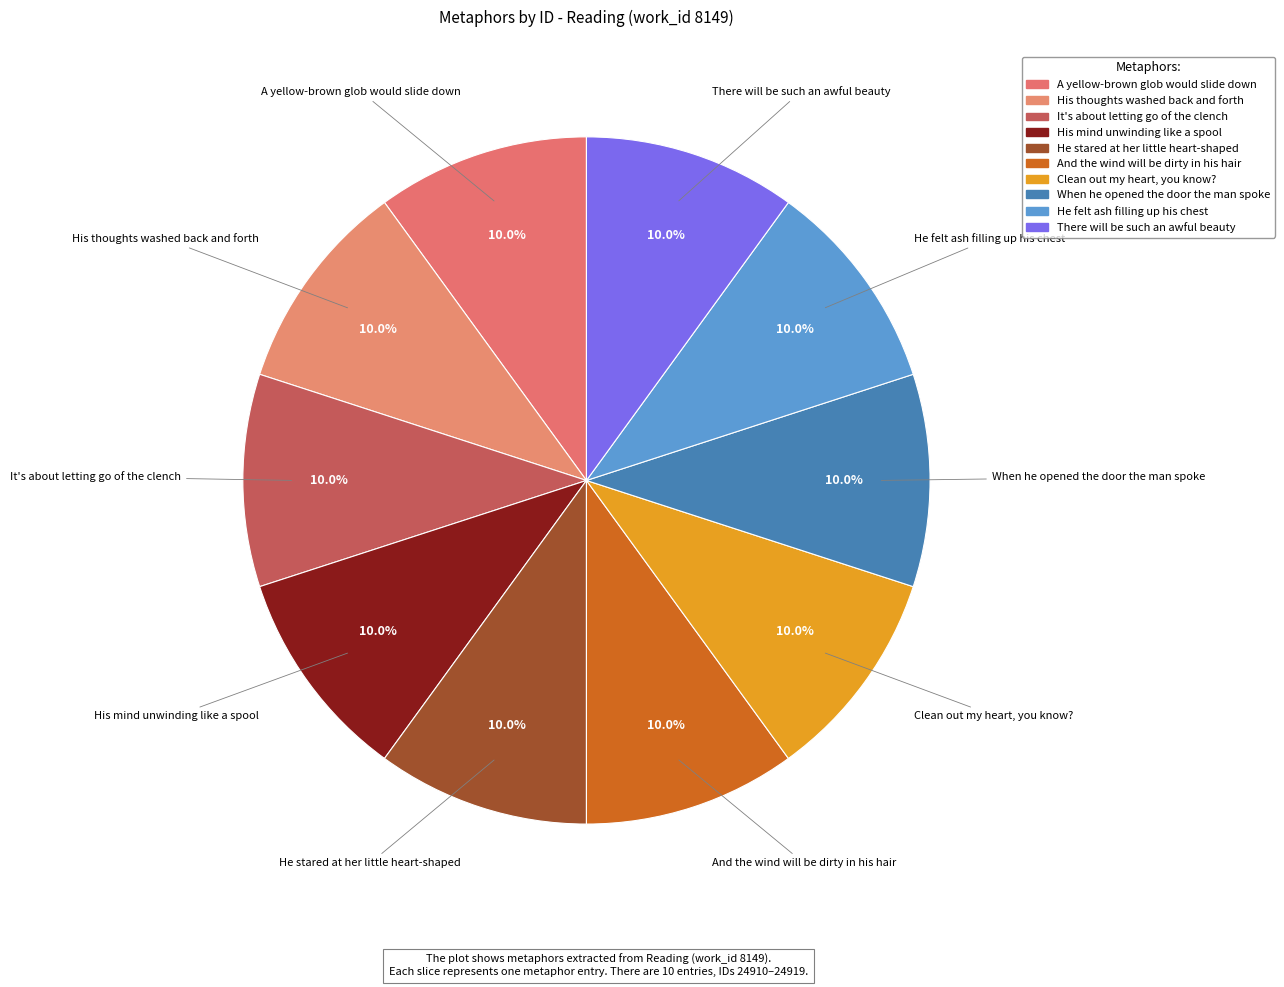

How many segments does this pie chart have?

10